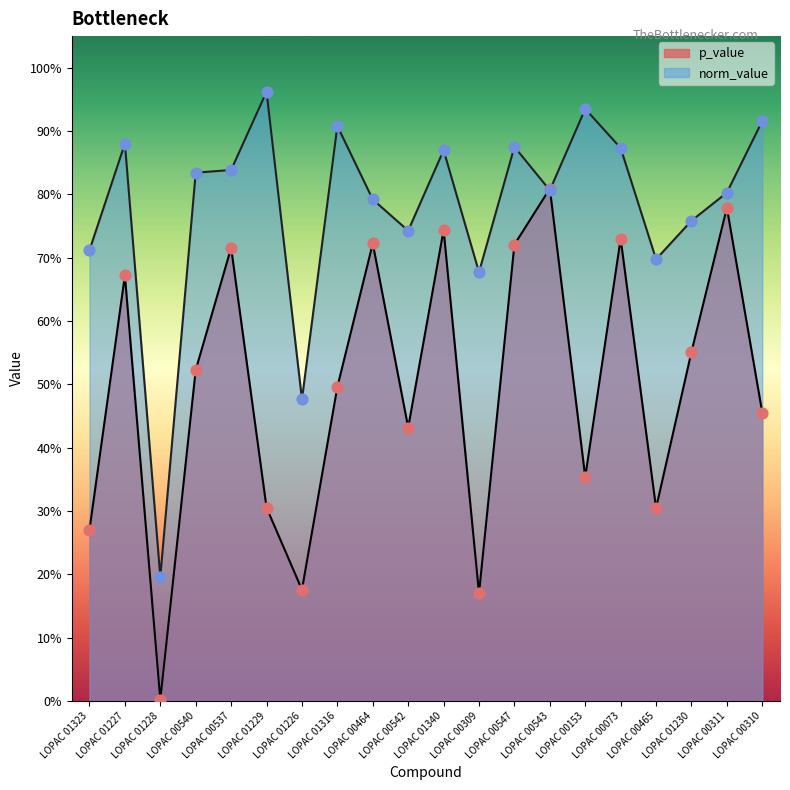

At how many categories does at least one series exceed 0?

20